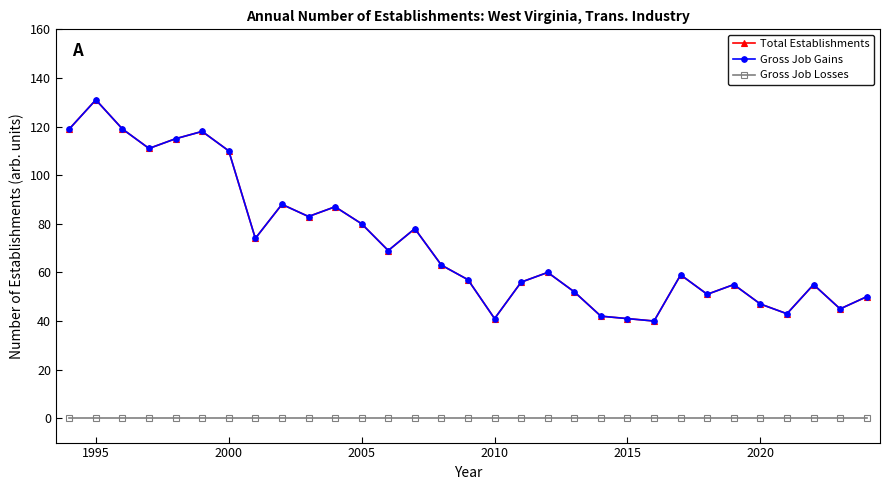

True or false: Gross Job Gains and Total Establishments intersect in this chart.

False